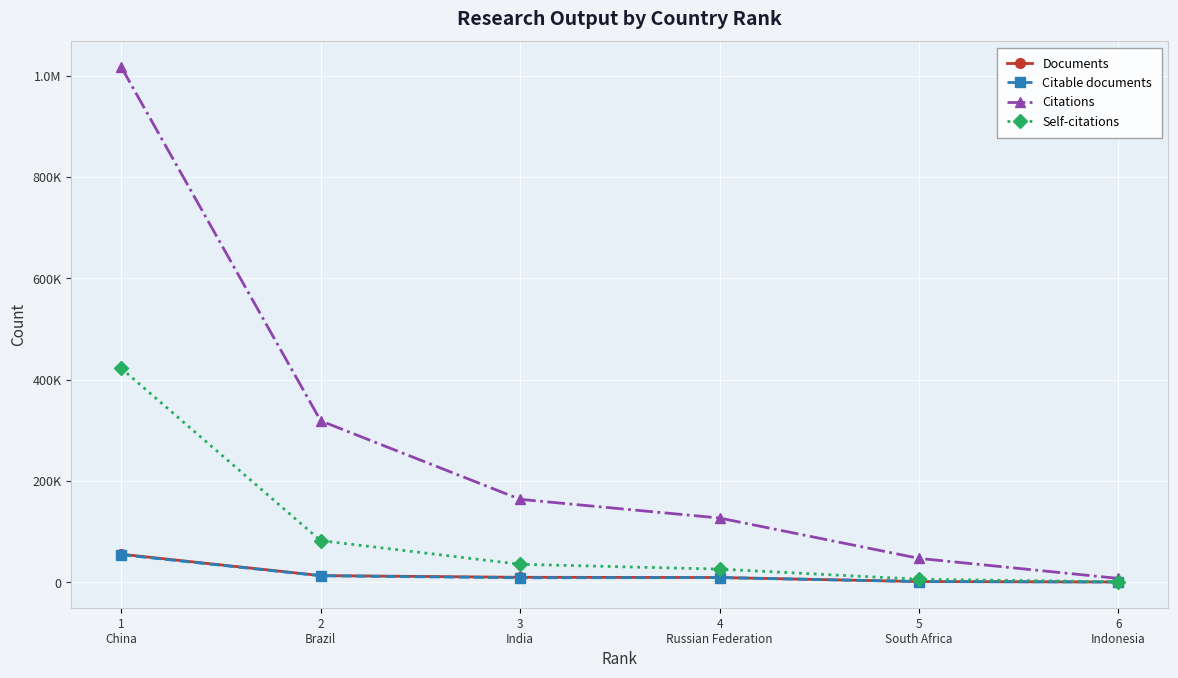

True or false: Documents and Citable documents intersect in this chart.

False